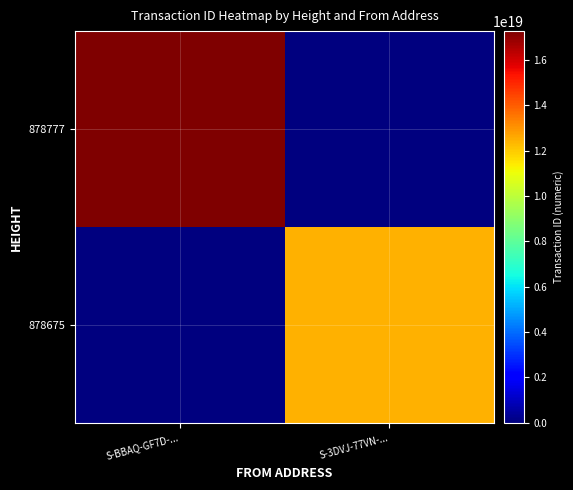

At S-3DVJ-77VN-..., list the series in order from largest to smallest.

878675, 878777